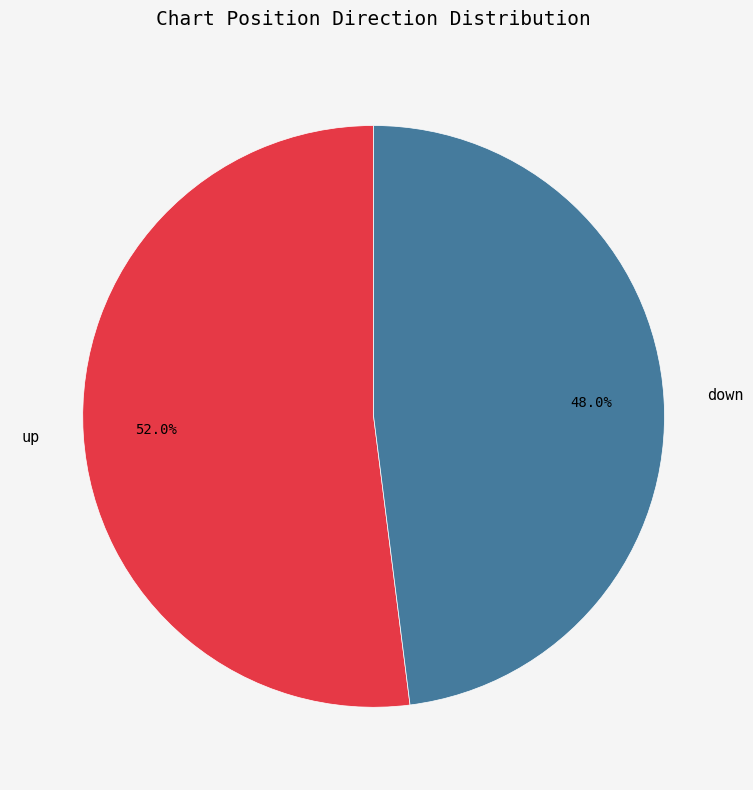

Is there any slice that represents more than half of the pie?

Yes